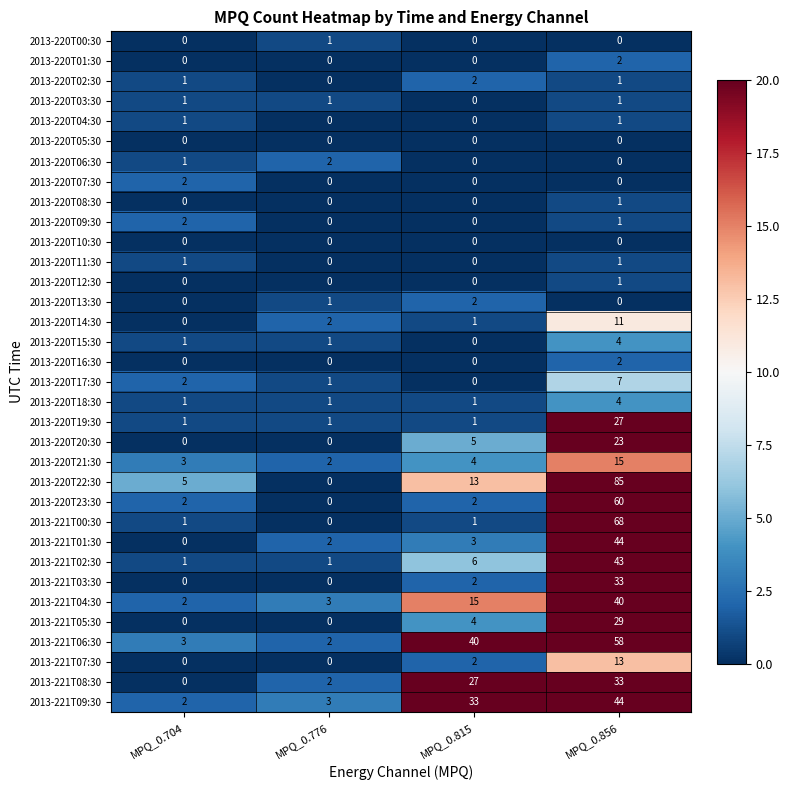

What is the maximum value for 2013-221T03:30?

33